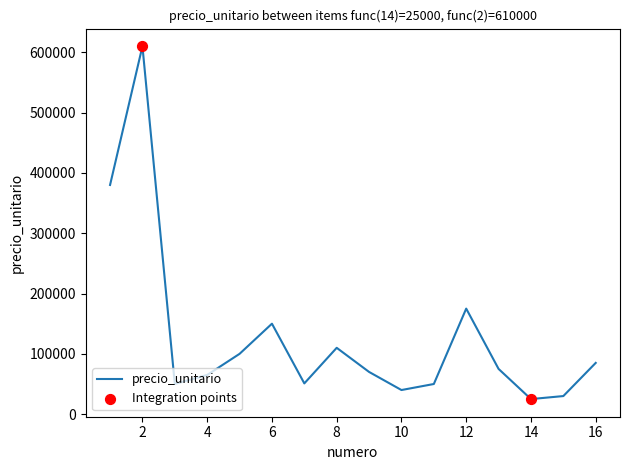

What is the difference between the maximum and minimum values?

585000